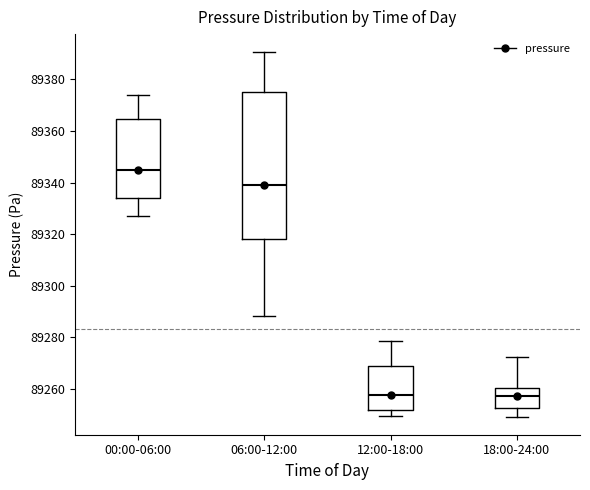

Reading left to right, read every box against the y-axis: the position of its median line, the range the box covers, and the ends of its whiskers. The values are not printed on the chart, so give them approximately, as read against the axis.

00:00-06:00: median 89344, box 89334 to 89364, whiskers 89326 to 89374
06:00-12:00: median 89340, box 89318 to 89374, whiskers 89288 to 89390
12:00-18:00: median 89258, box 89252 to 89268, whiskers 89250 to 89278
18:00-24:00: median 89258, box 89252 to 89260, whiskers 89250 to 89272